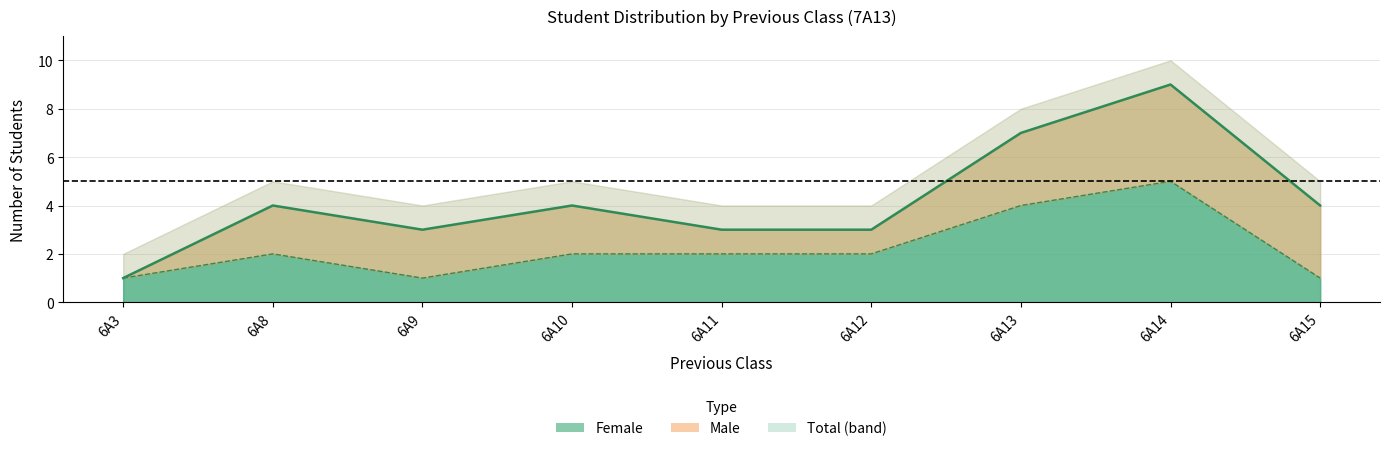

At which label does the data first exceed 2?

6A13